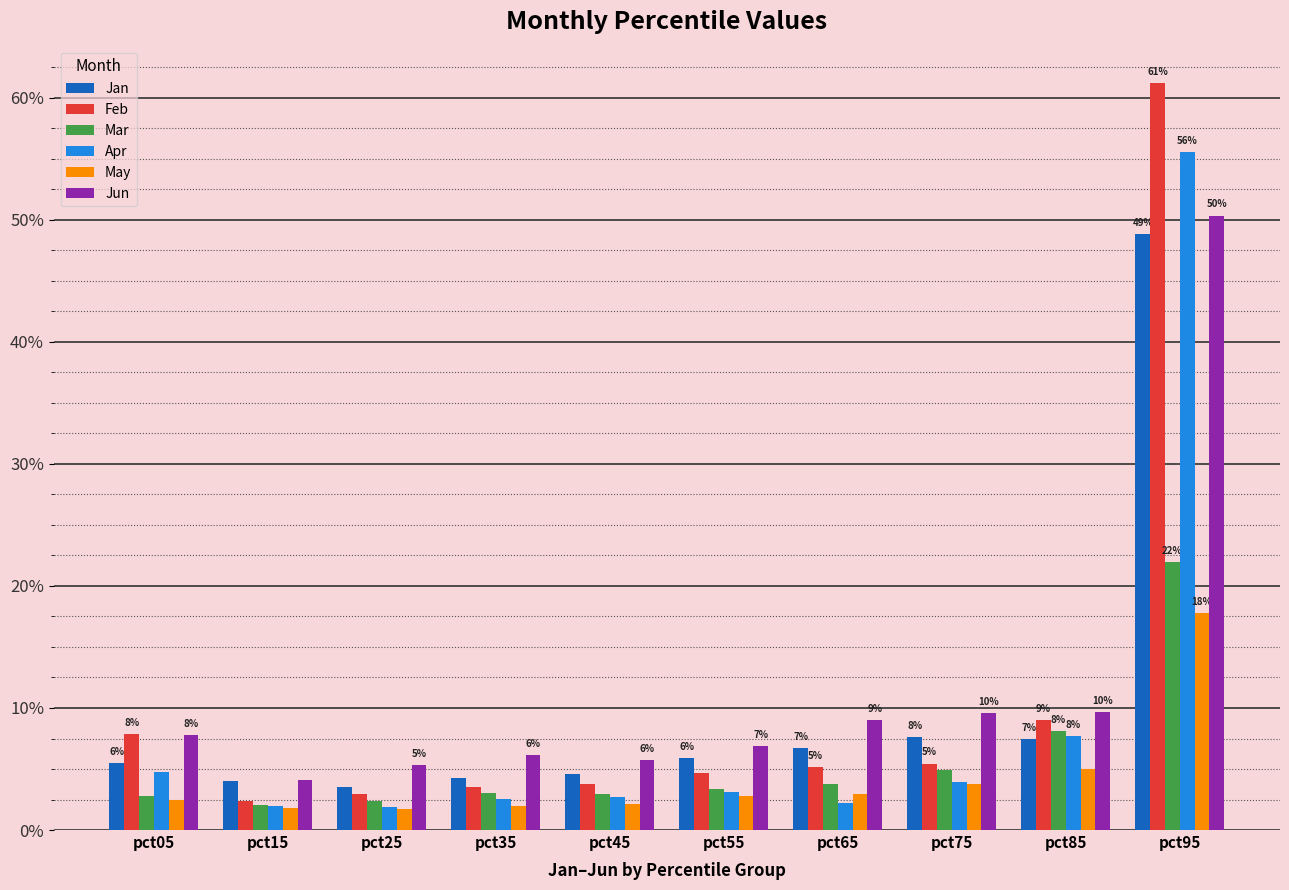

What is the sum of all Jun values?

1.1